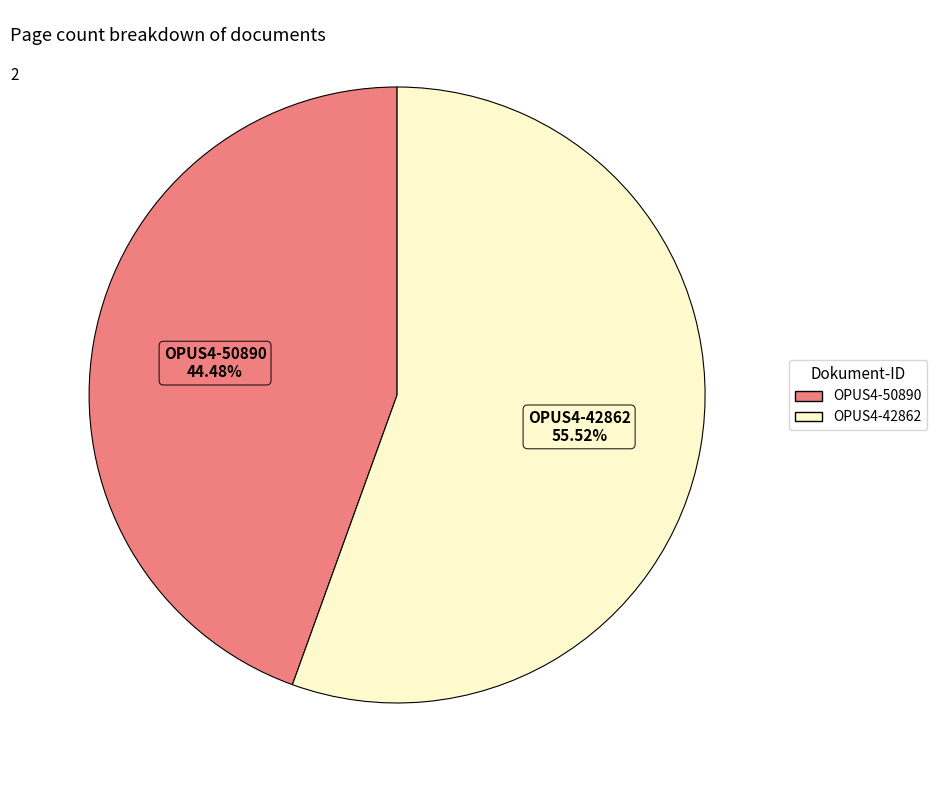

Which slice represents more than half of the pie?

OPUS4-42862